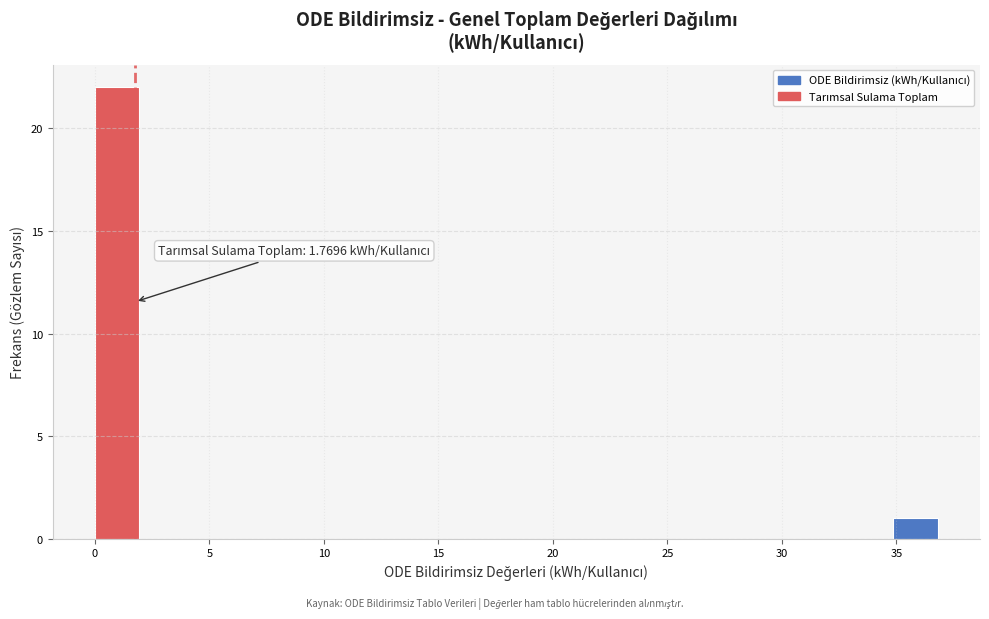

Read against the x-axis, roughly where is the centre of the tallest bar?

1.0